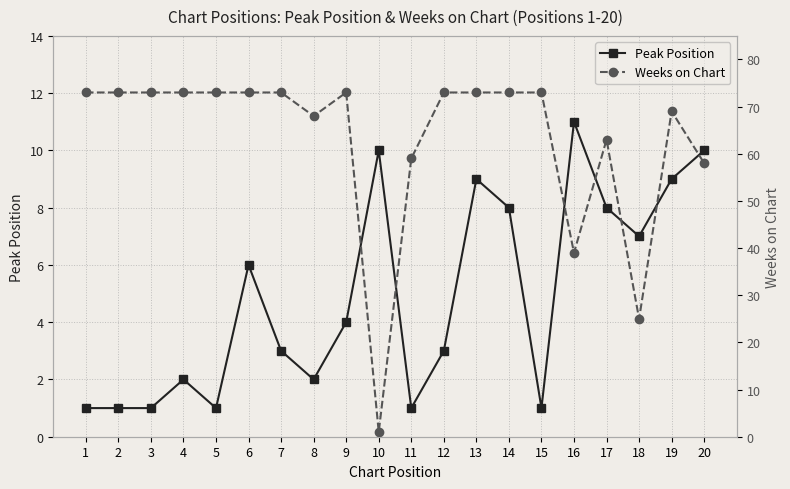

At which label is Peak Position closest to 6?

6